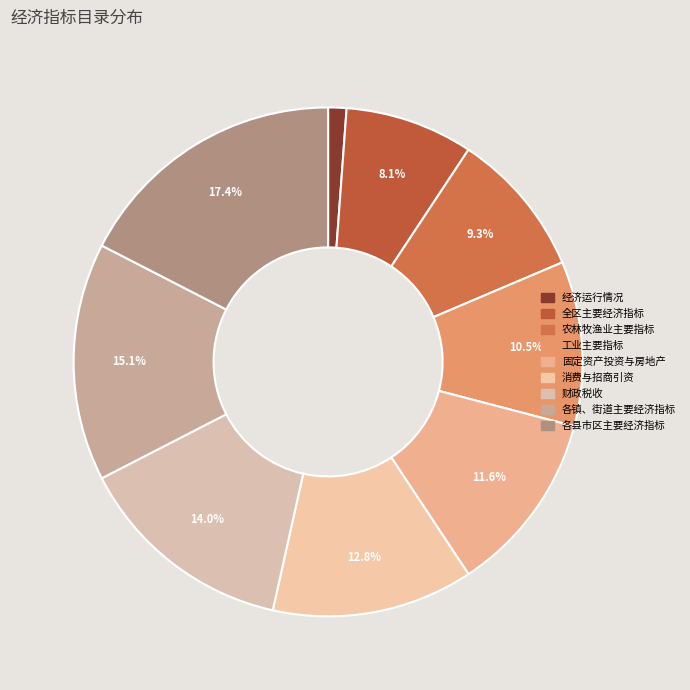

What is the change in value from 农林牧渔业主要指标 to 财政税收?

+4